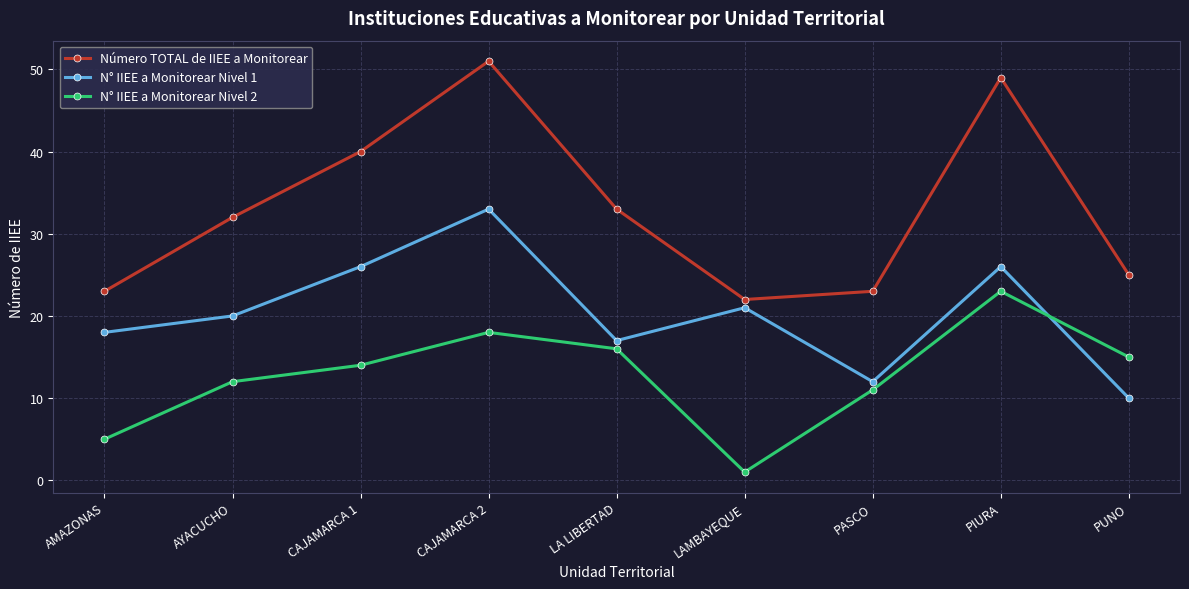

Which category has the highest value in the N° IIEE a Monitorear Nivel 2 series?

PIURA